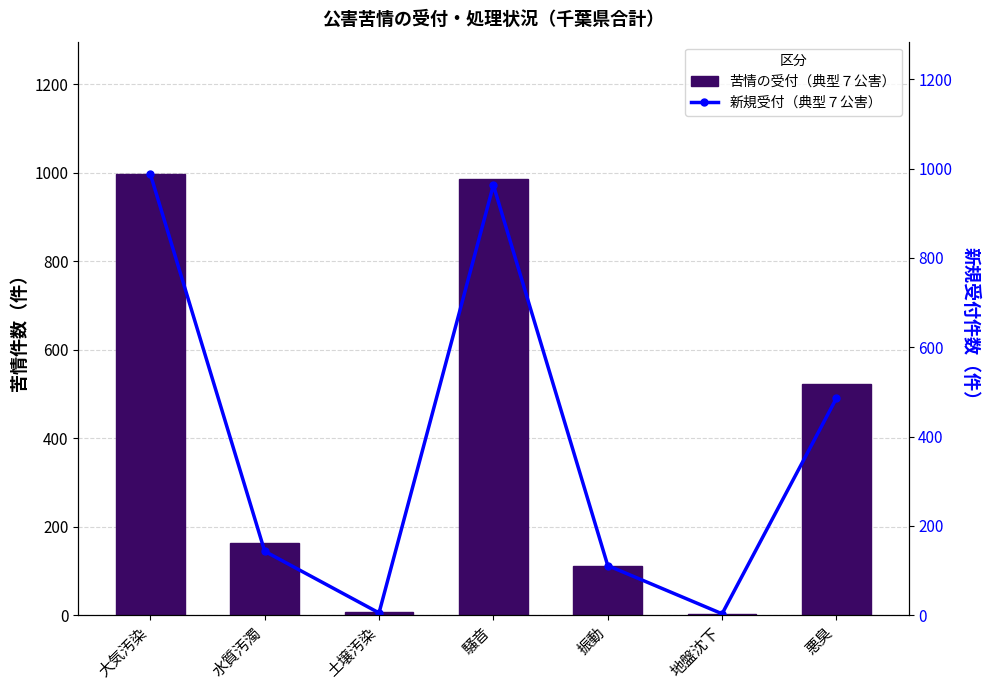

The value of 苦情の受付（典型７公害） at 振動 is 151. True or false?

False